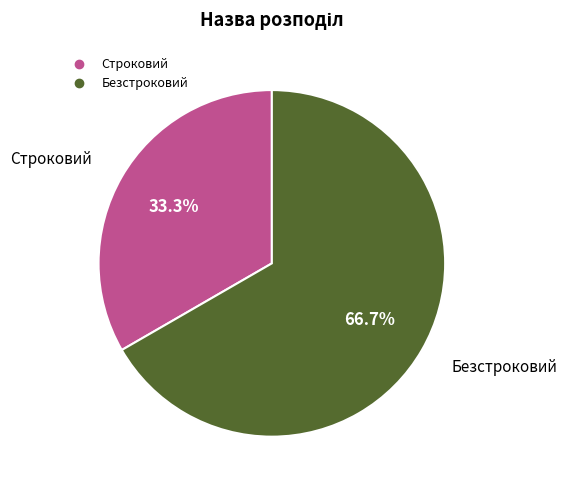

How much of the chart is everything except Безстроковий?

33.3%